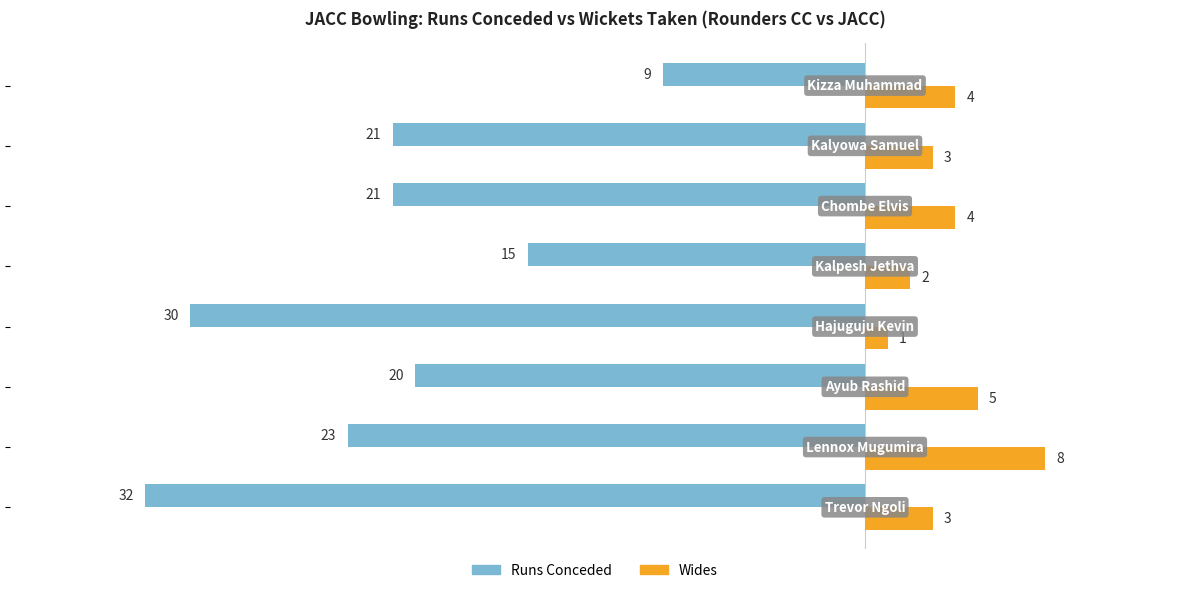

What is the smallest value displayed?

-32